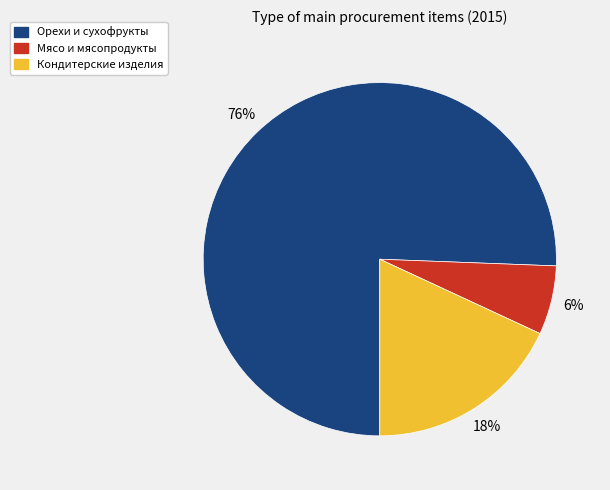

To the nearest percent, what is the average slice percentage?

33%